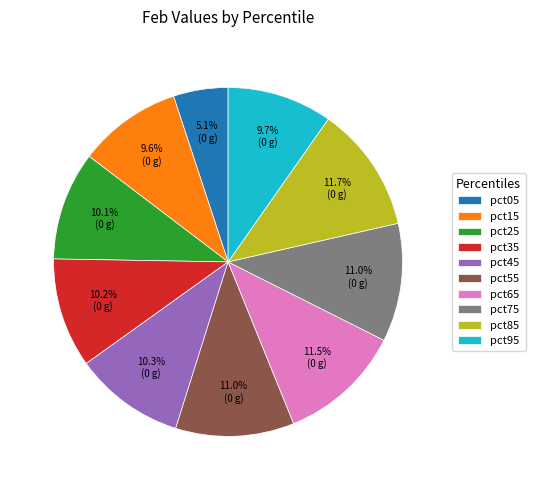

Is there a majority slice in this chart?

No